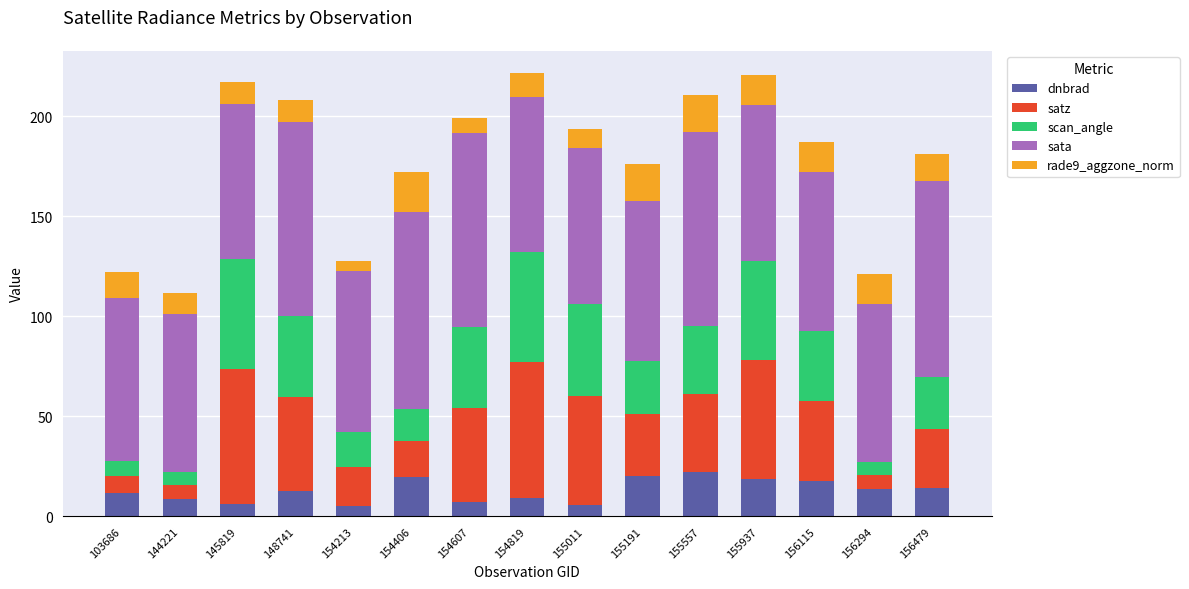

What is the lowest value of the dnbrad series?

4.9